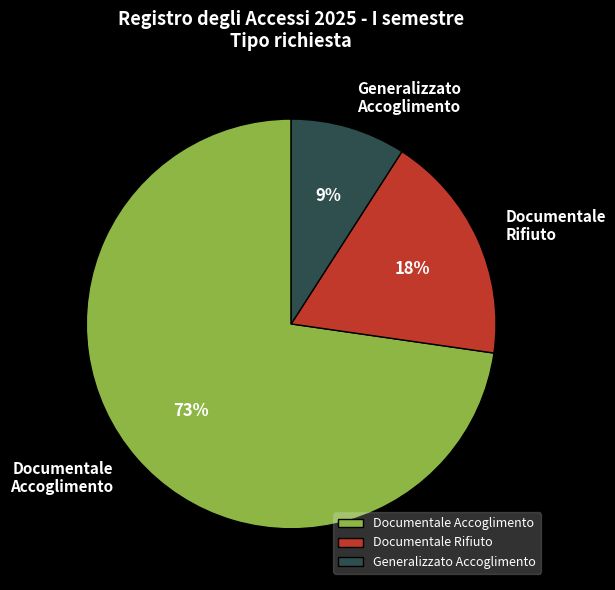

To the nearest percent, what is the average slice percentage?

33%